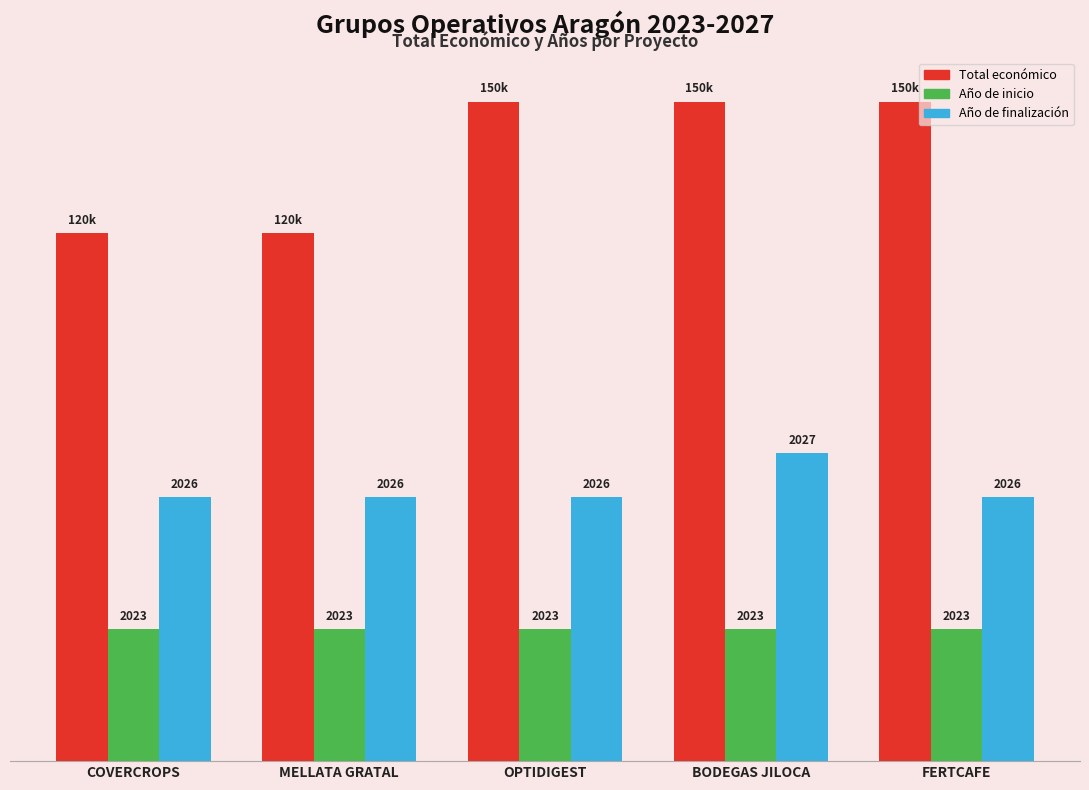

What are all the series names shown in the legend?

Total económico, Año de inicio, Año de finalización